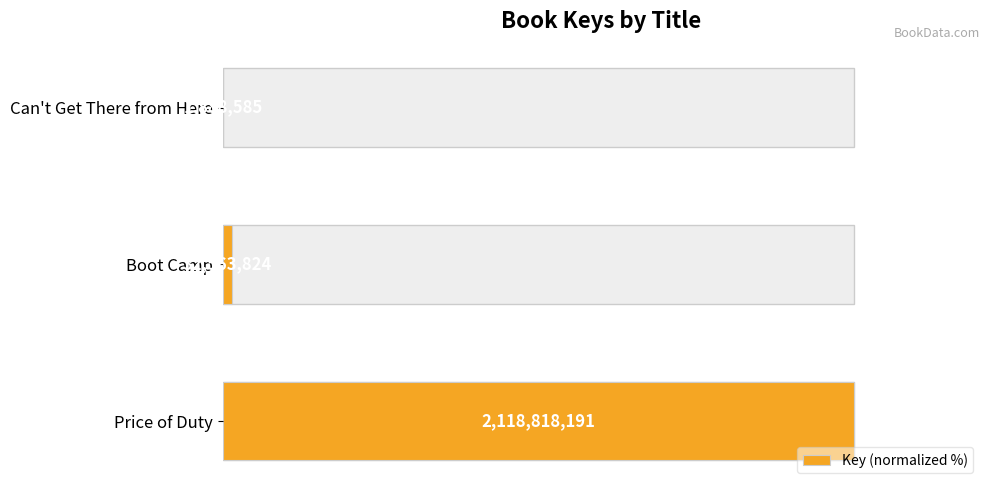

Are the bars horizontal?

Yes